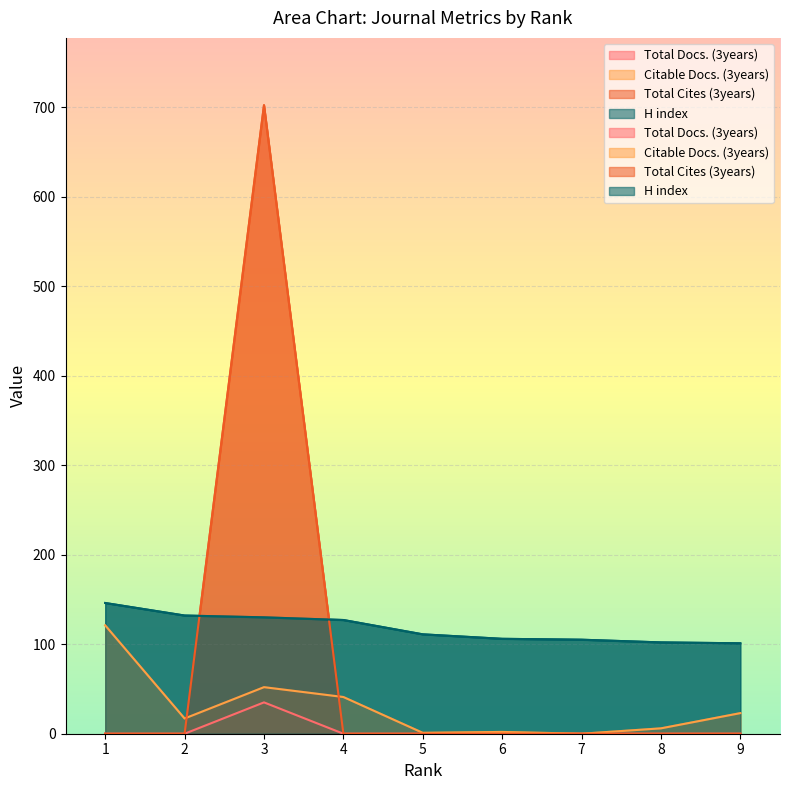

How many data points in Total Cites (3years) are above 0?

1